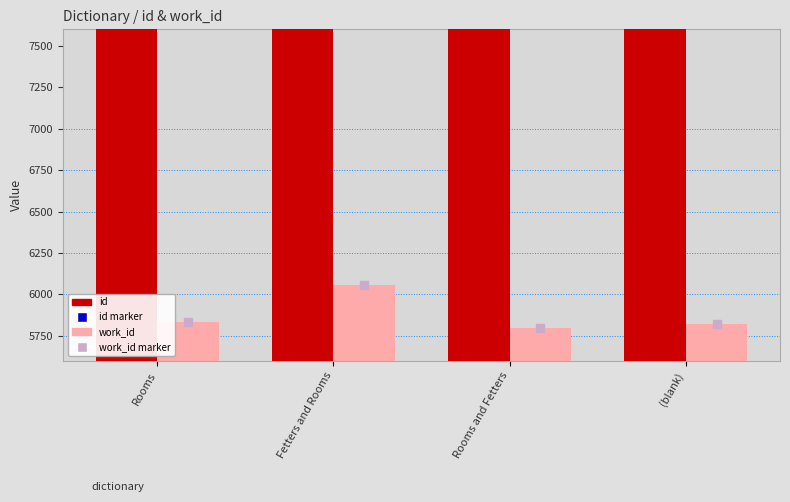

Is the value of work_id at (blank) greater than the value of id at (blank)?

No